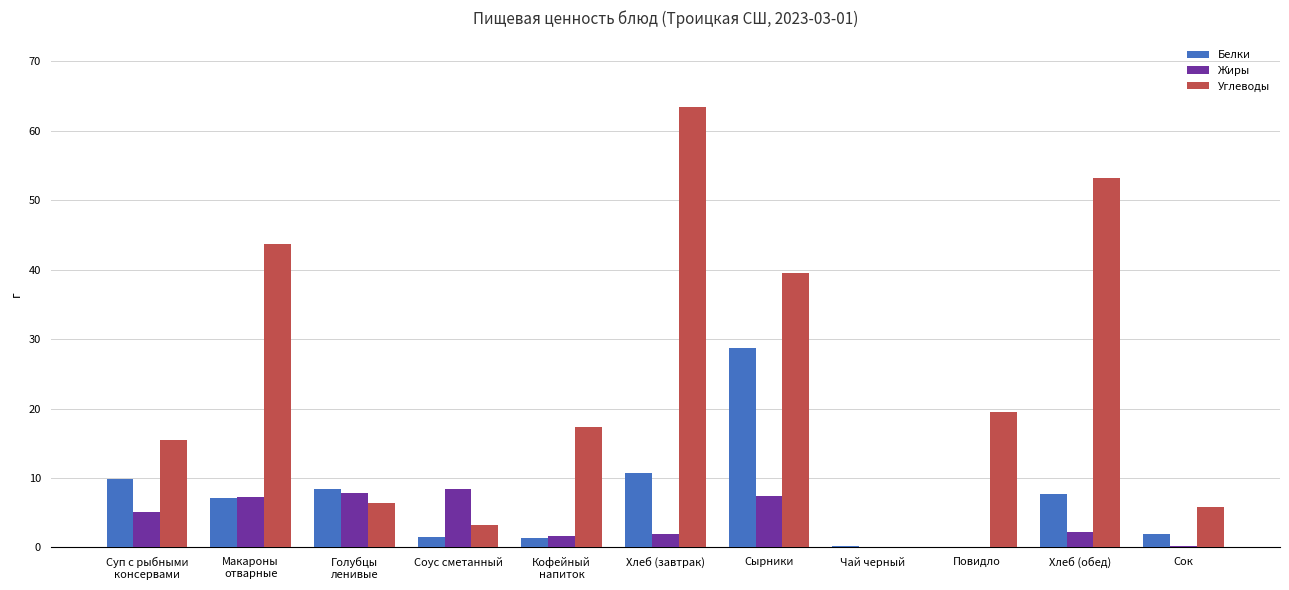

Is the value of Белки at Сырники greater than the value of Углеводы at Чай черный?

Yes